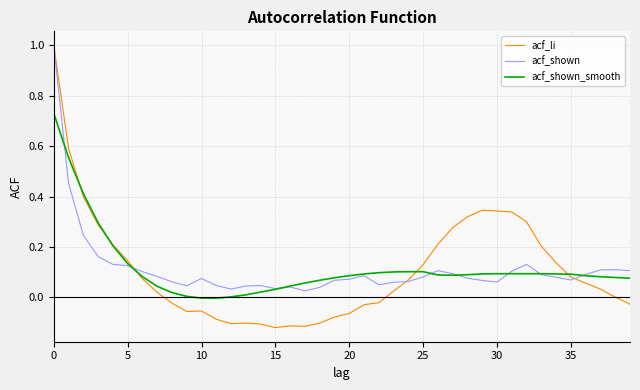

Which series has the widest spread of values?

acf_li